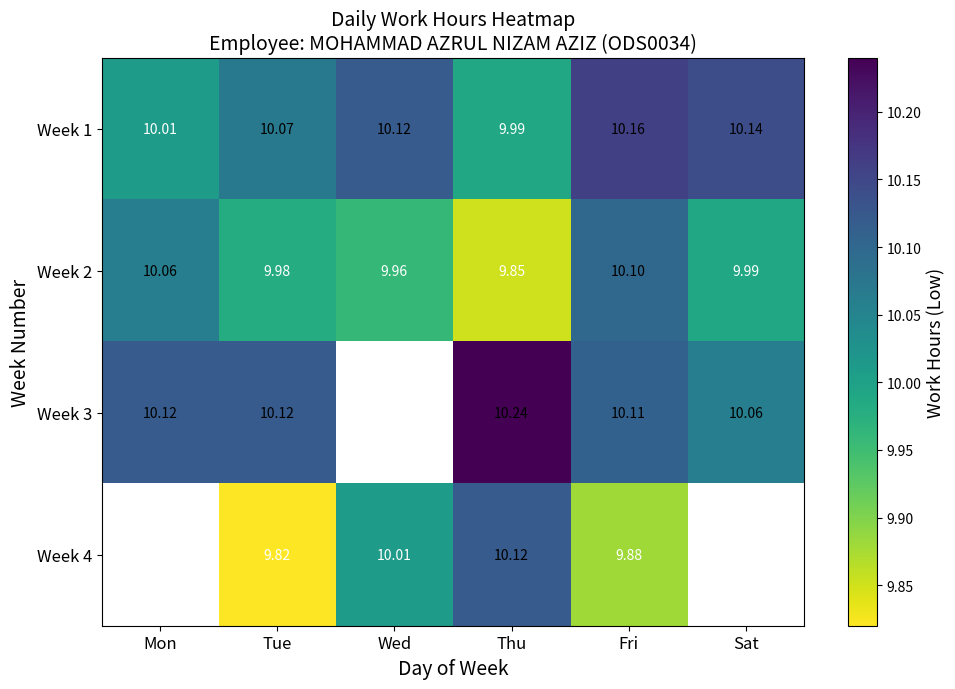

The value of Week 3 at Mon is 13.5. True or false?

False